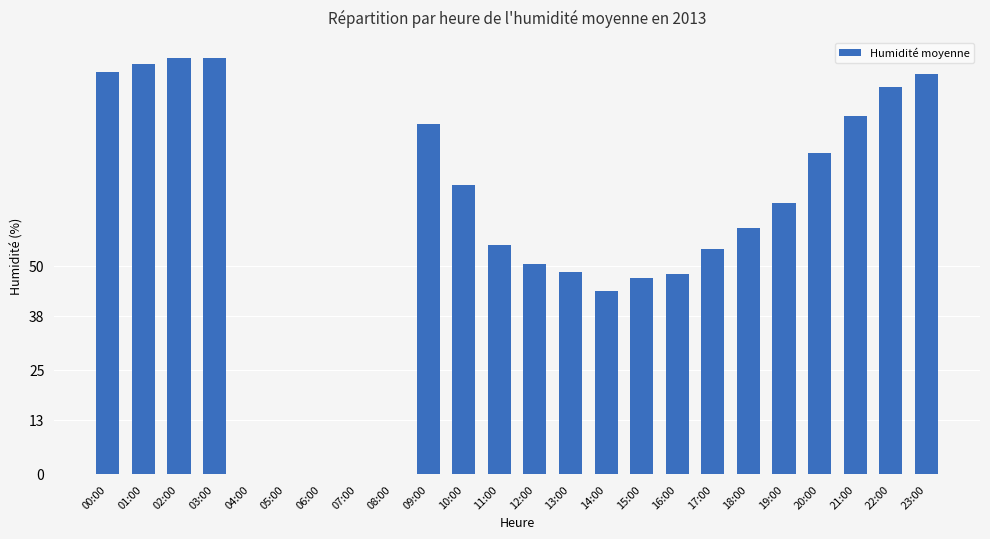

What is the change in value from 12:00 to 17:00?

+3.5